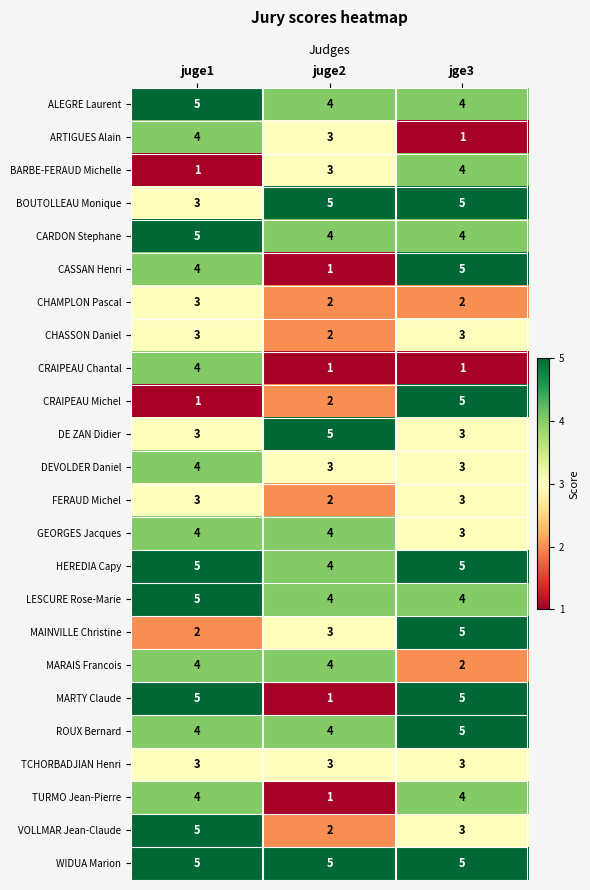

Read the TCHORBADJIAN Henri value at juge2.

3